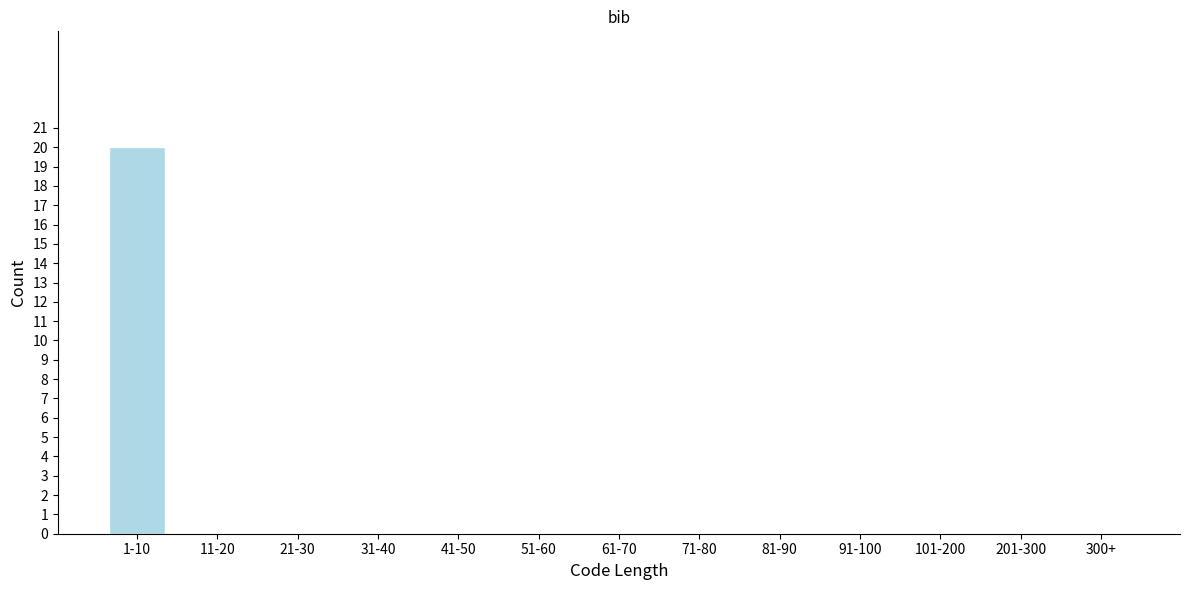

Reading right to left, extract all data points from this chart.

300+=0	201-300=0	101-200=0	91-100=0	81-90=0	71-80=0	61-70=0	51-60=0	41-50=0	31-40=0	21-30=0	11-20=0	1-10=20